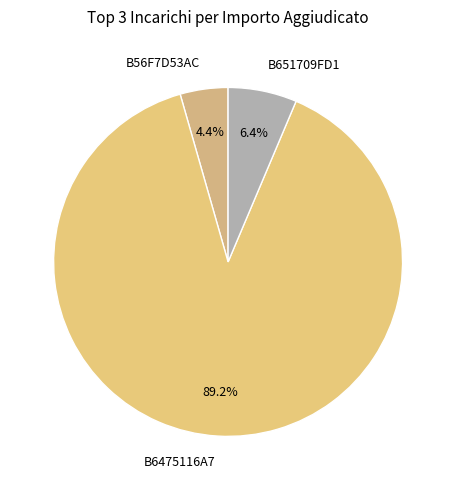

How many segments does this pie chart have?

3